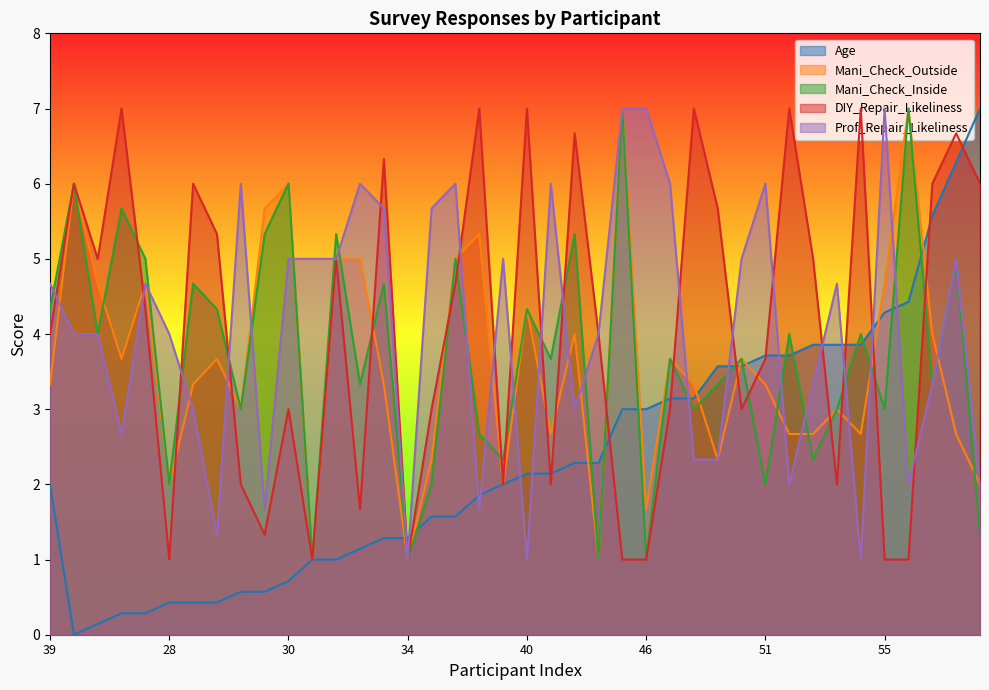

What is the difference between the second highest and second lowest values in the Mani_Check_Outside series?

6.0